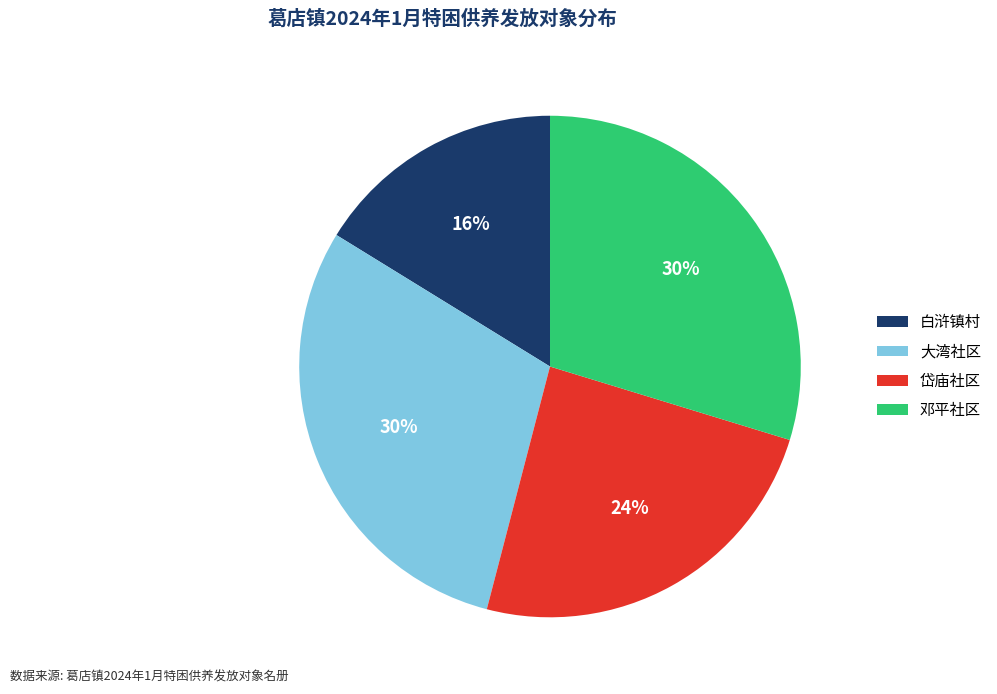

Does 白浒镇村 represent more than half of the total?

No